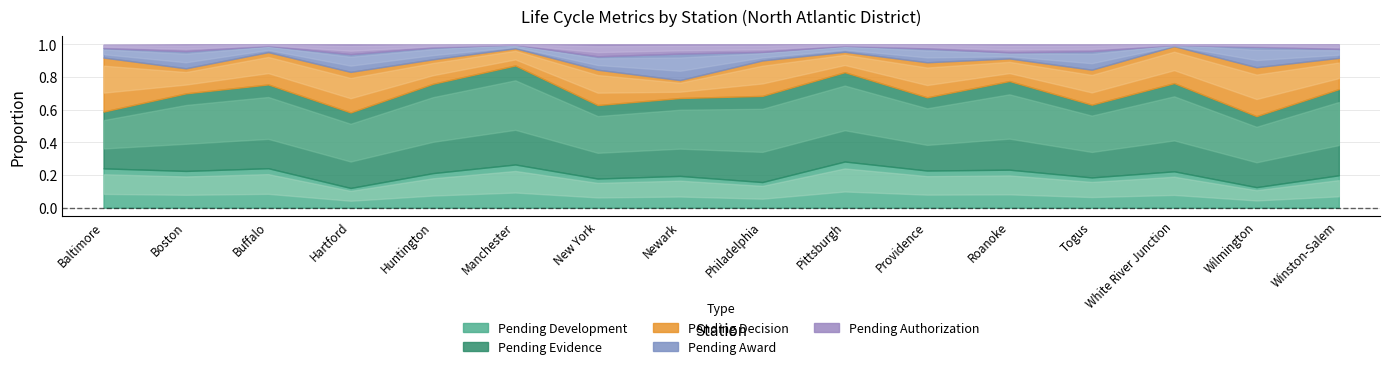

Between Manchester and Hartford, which is larger?

Manchester